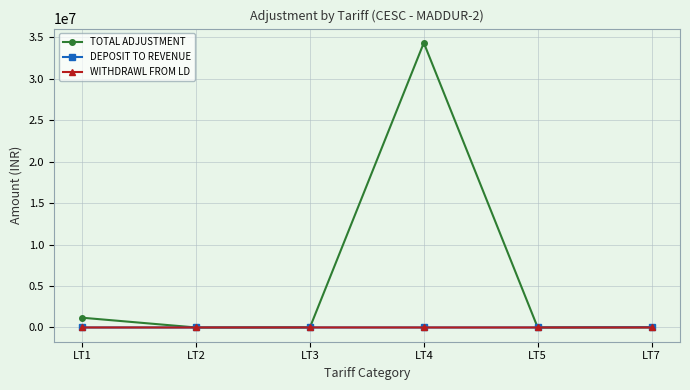

How many data points does each series have?

6